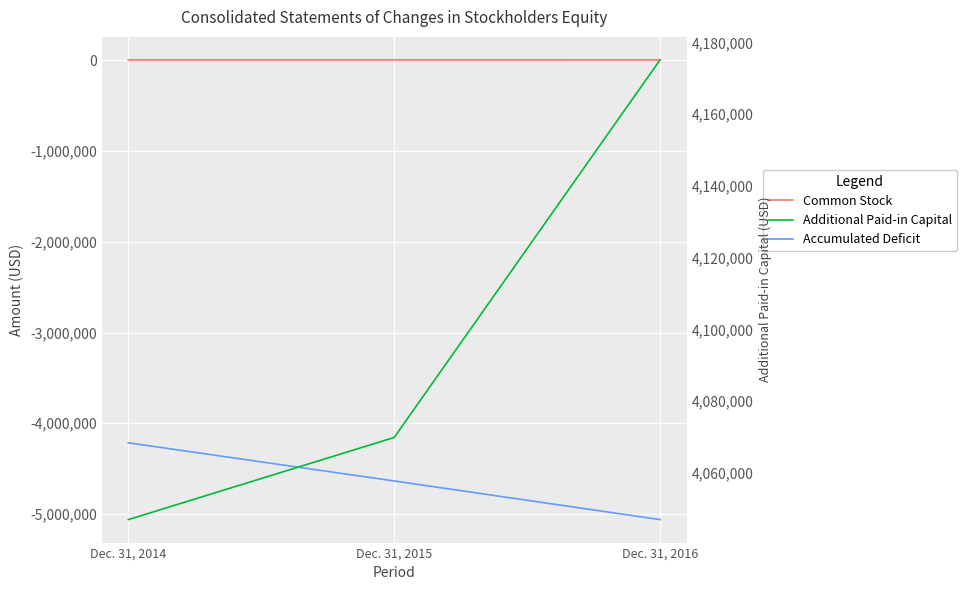

What is the sum of all Additional Paid-in Capital values?

12291912